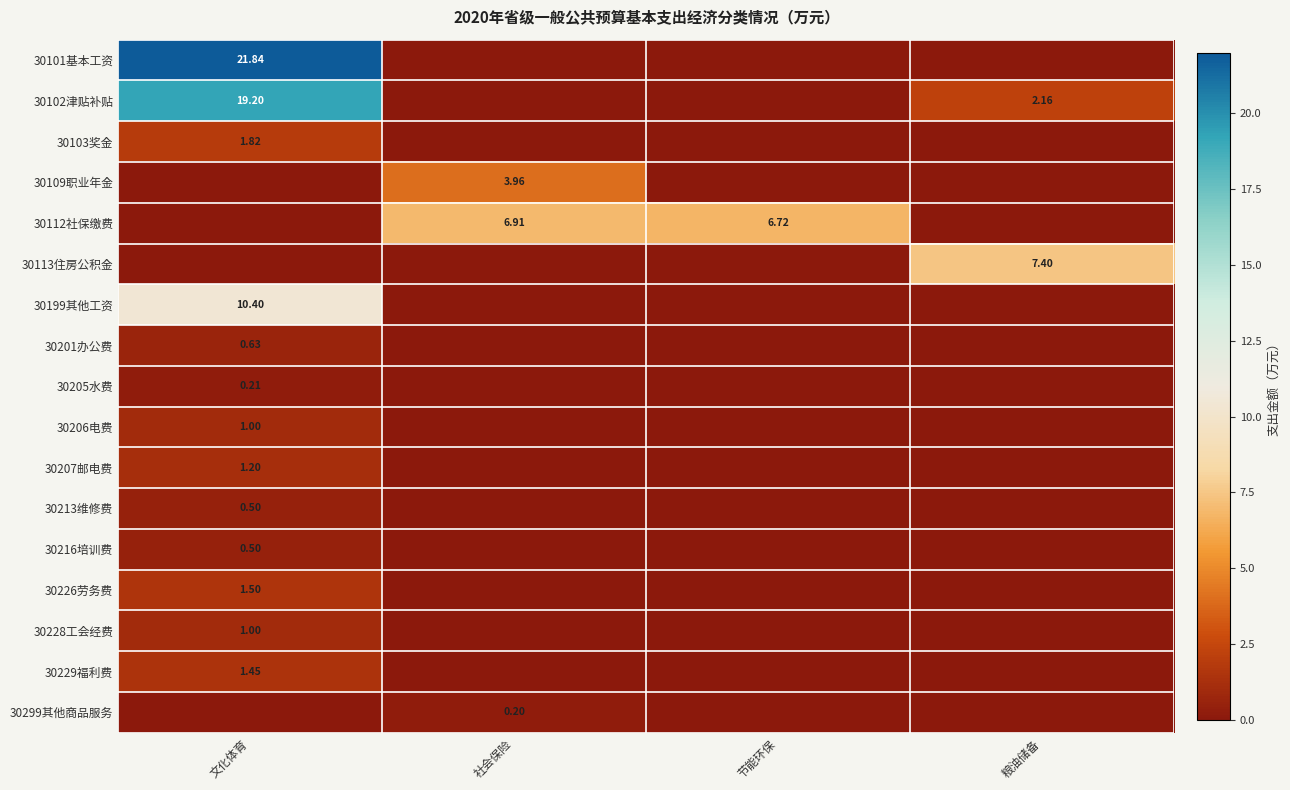

Which series has the largest range (max minus min)?

30101基本工资